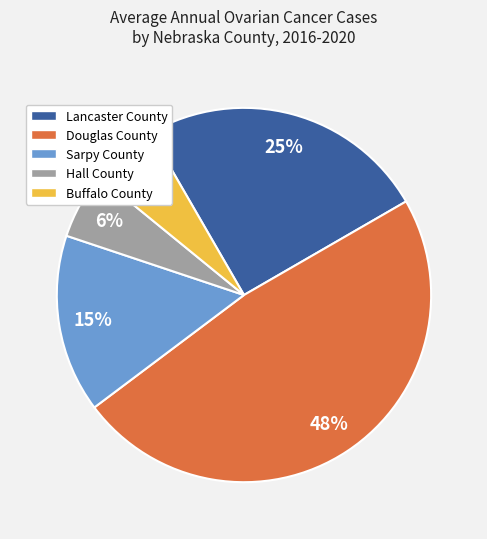

To the nearest percent, what is the combined percentage of Sarpy County and Buffalo County?

21%